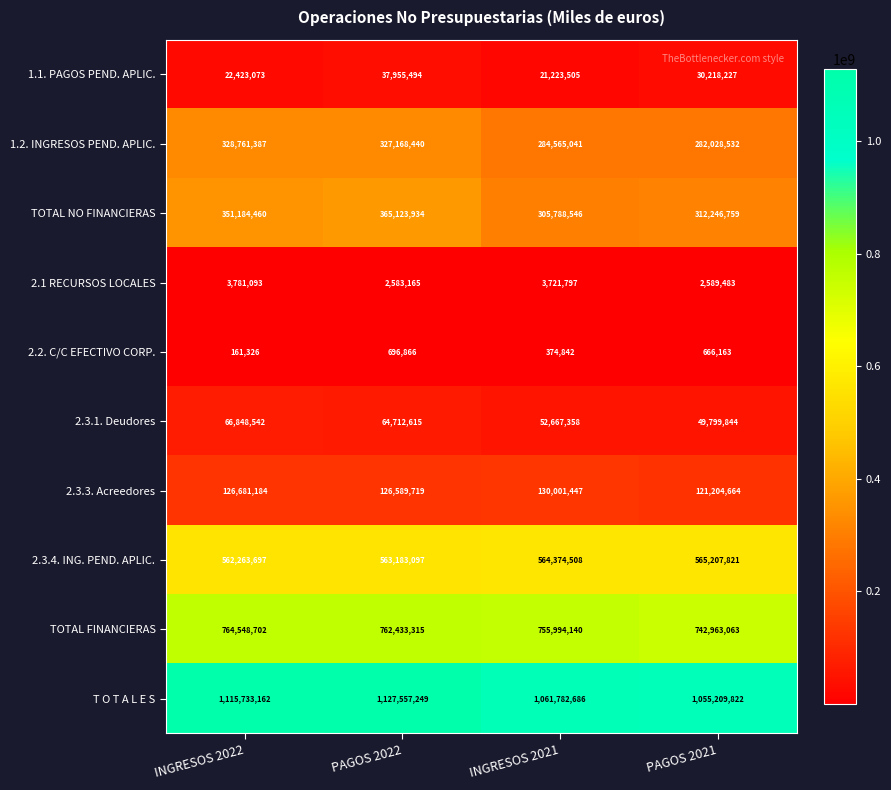

List the series in order of their peak value, highest first.

T O T A L E S, TOTAL FINANCIERAS, 2.3.4. ING. PEND. APLIC., TOTAL NO FINANCIERAS, 1.2. INGRESOS PEND. APLIC., 2.3.3. Acreedores, 2.3.1. Deudores, 1.1. PAGOS PEND. APLIC., 2.1 RECURSOS LOCALES, 2.2. C/C EFECTIVO CORP.